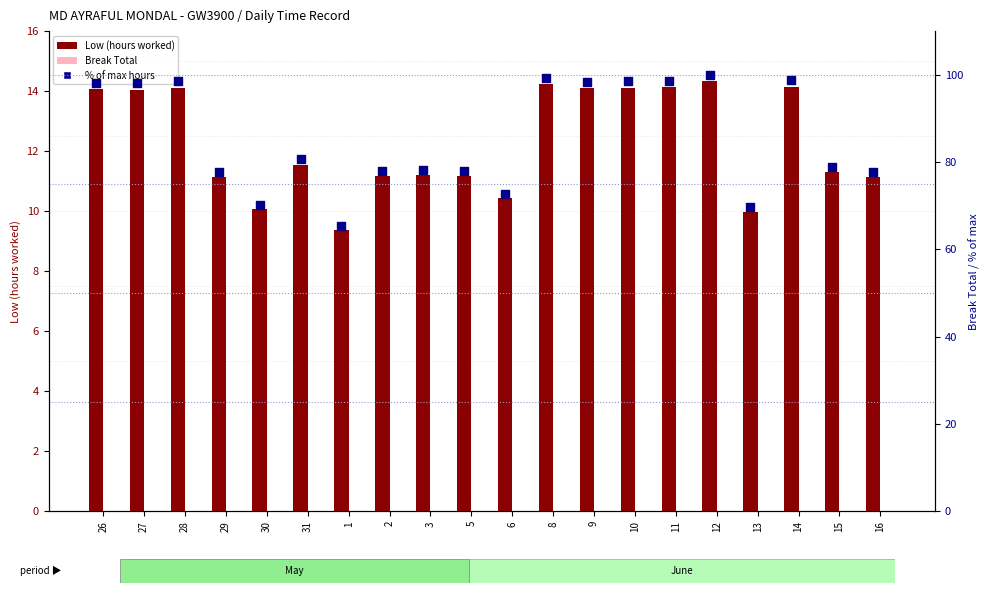

Which series has the largest total across all categories?

% of max hours